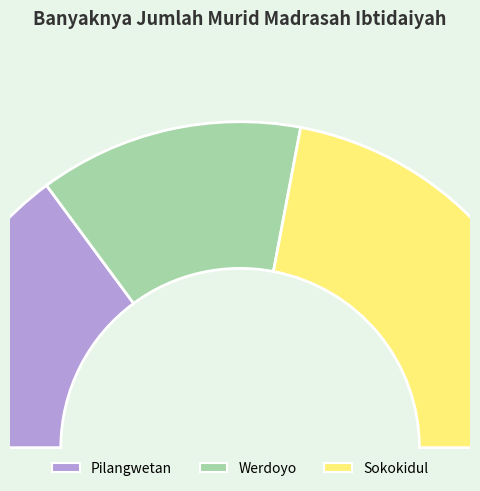

What percentage is the Pilangwetan slice, to the nearest percent?

30%